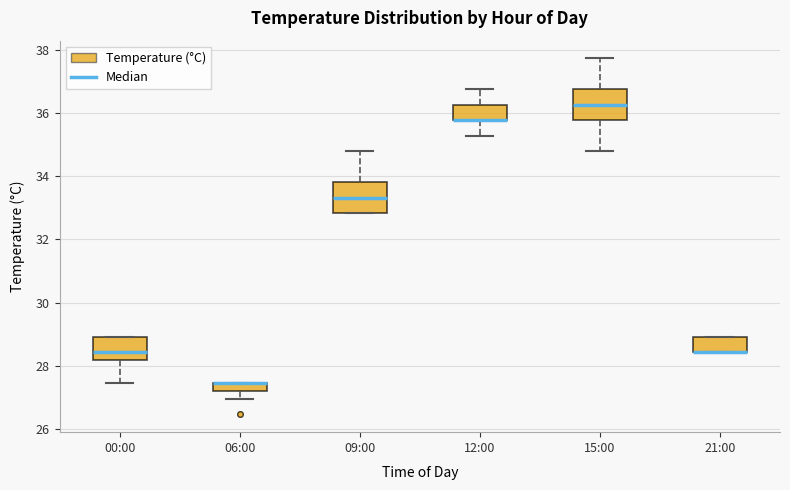

Where does the lower whisker of the box for 15:00 end on the y-axis? The values are not printed on the chart, so give them approximately, as read against the axis.

34.8